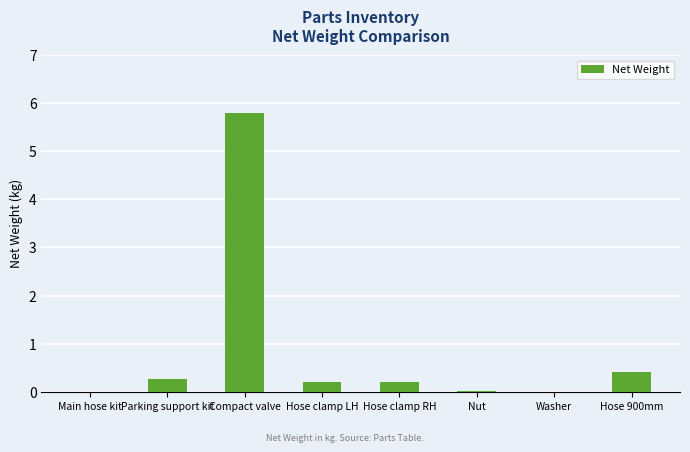

At which label is the value closest to 2?

Hose 900mm